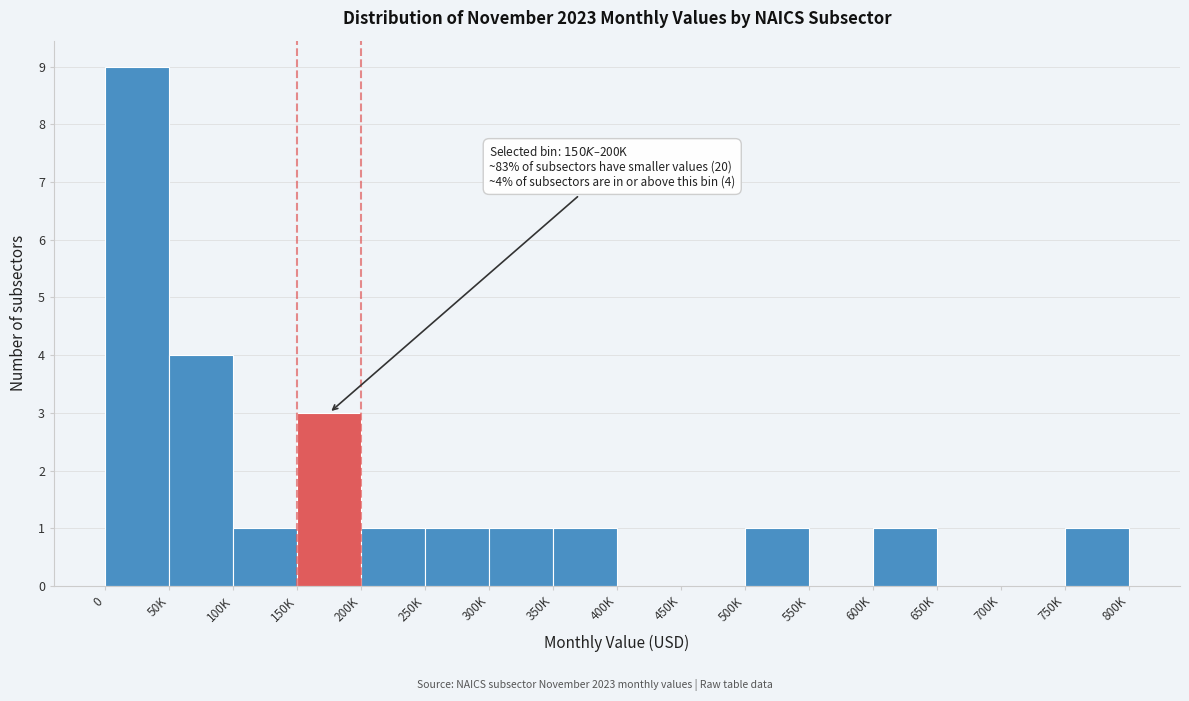

Reading left to right, extract all data points from this chart.

0=9	50K=4	100K=1	150K=3	200K=1	250K=1	300K=1	350K=1	400K=0	450K=0	500K=1	550K=0	600K=1	650K=0	700K=0	750K=1